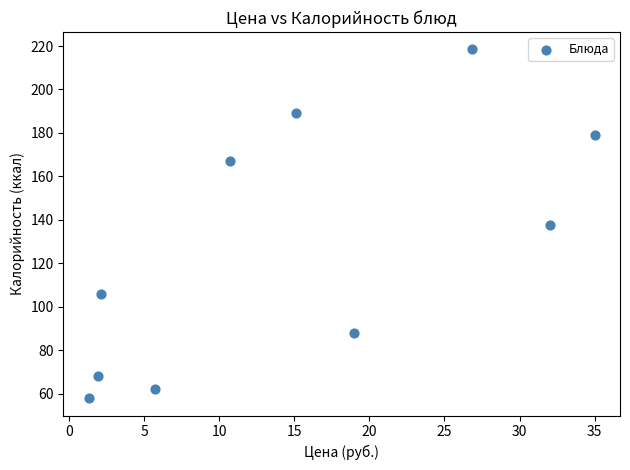

What is the range of X values (max minus min)?

33.7